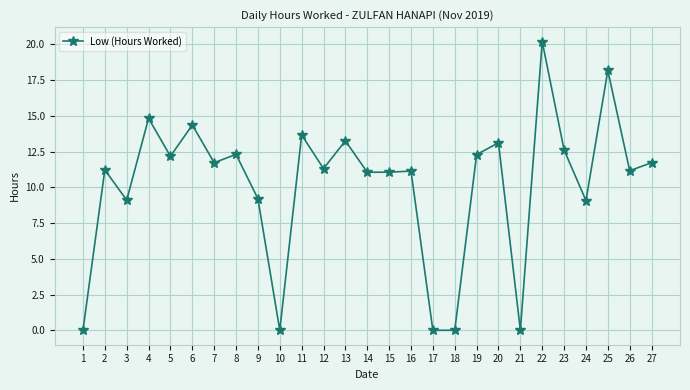

What is the maximum value shown in the chart?

20.2